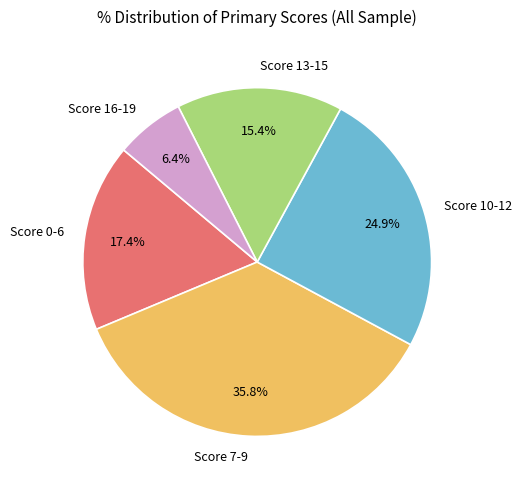

Which slice is the largest?

Score 7-9